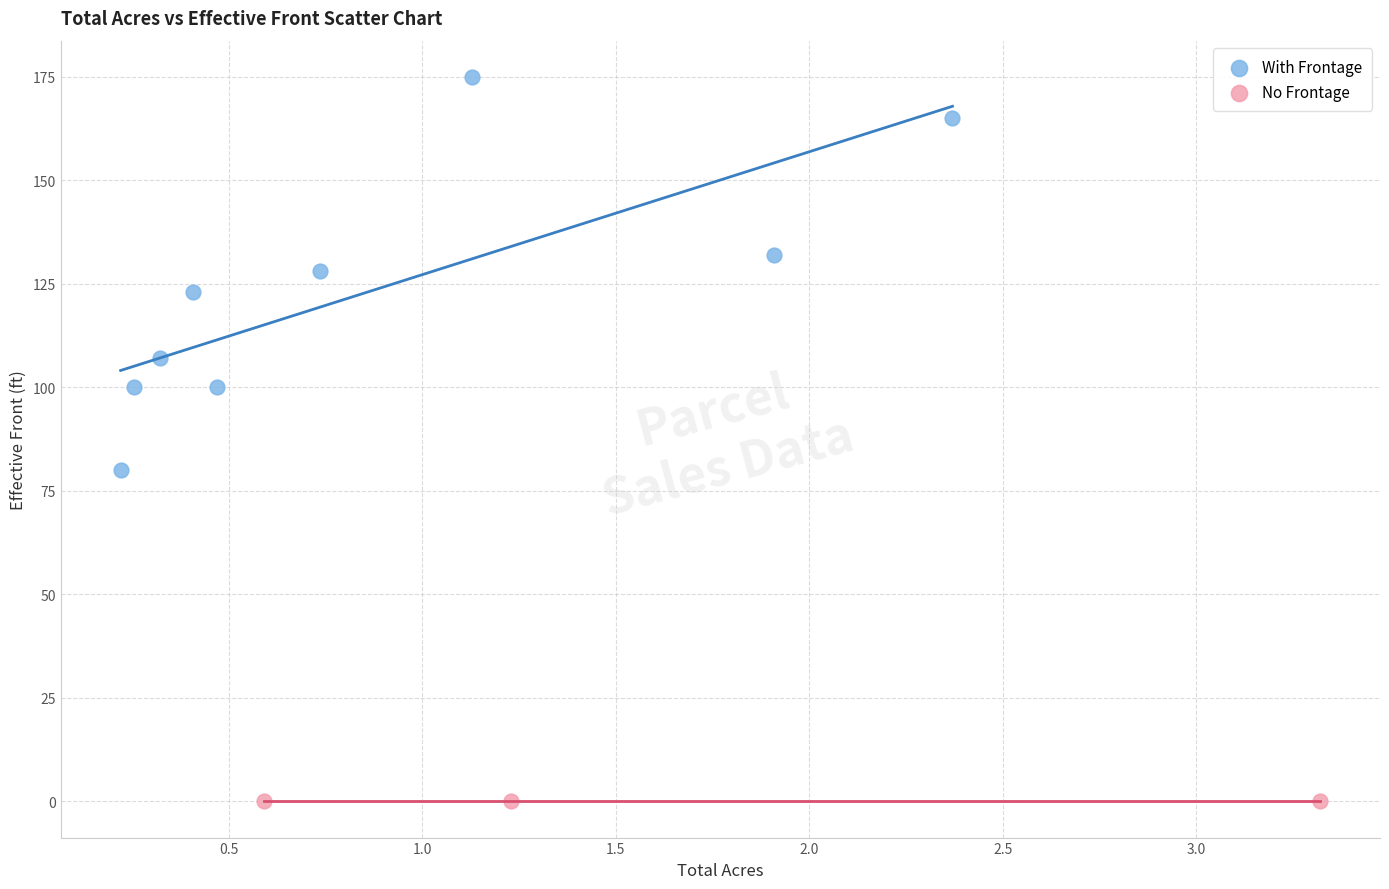

Which series contains the highest Y value?

With Frontage